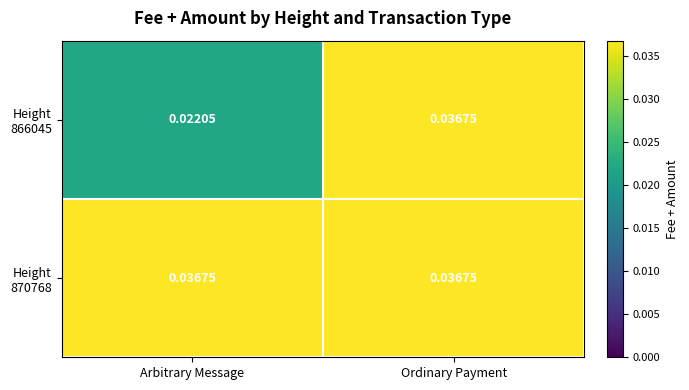

At which category does the chart reach its minimum across all series?

Arbitrary Message